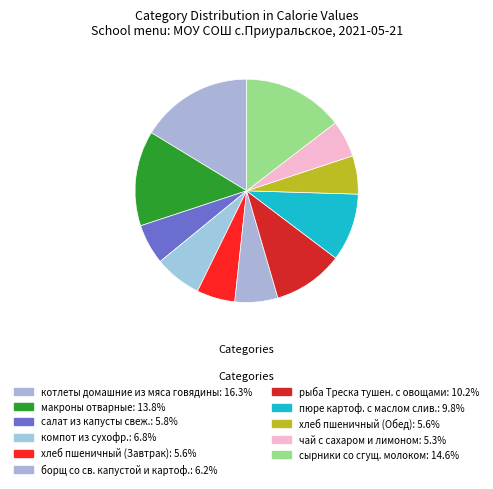

To the nearest percent, what is the difference between the largest and smallest slice percentages?

11%